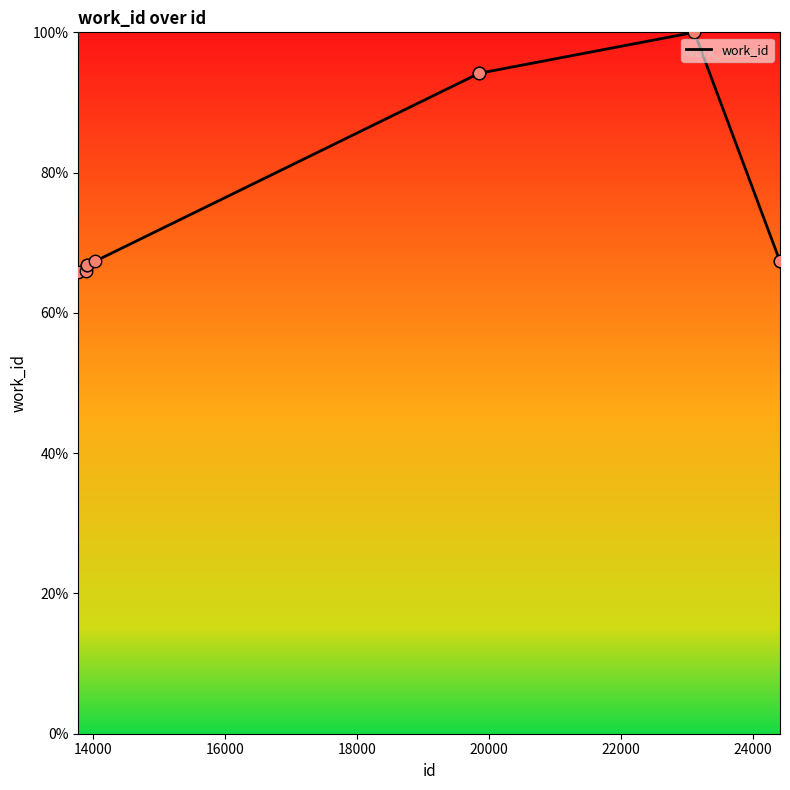

What is the smallest value displayed?

65.8